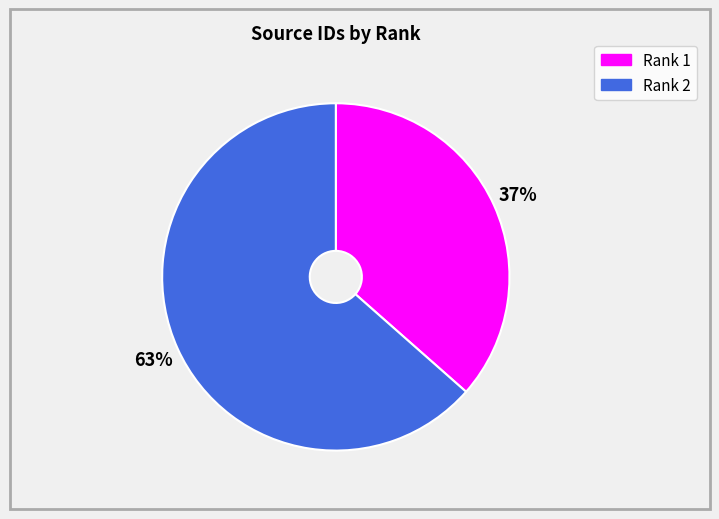

Does Rank 1 account for over 50% of the chart?

No